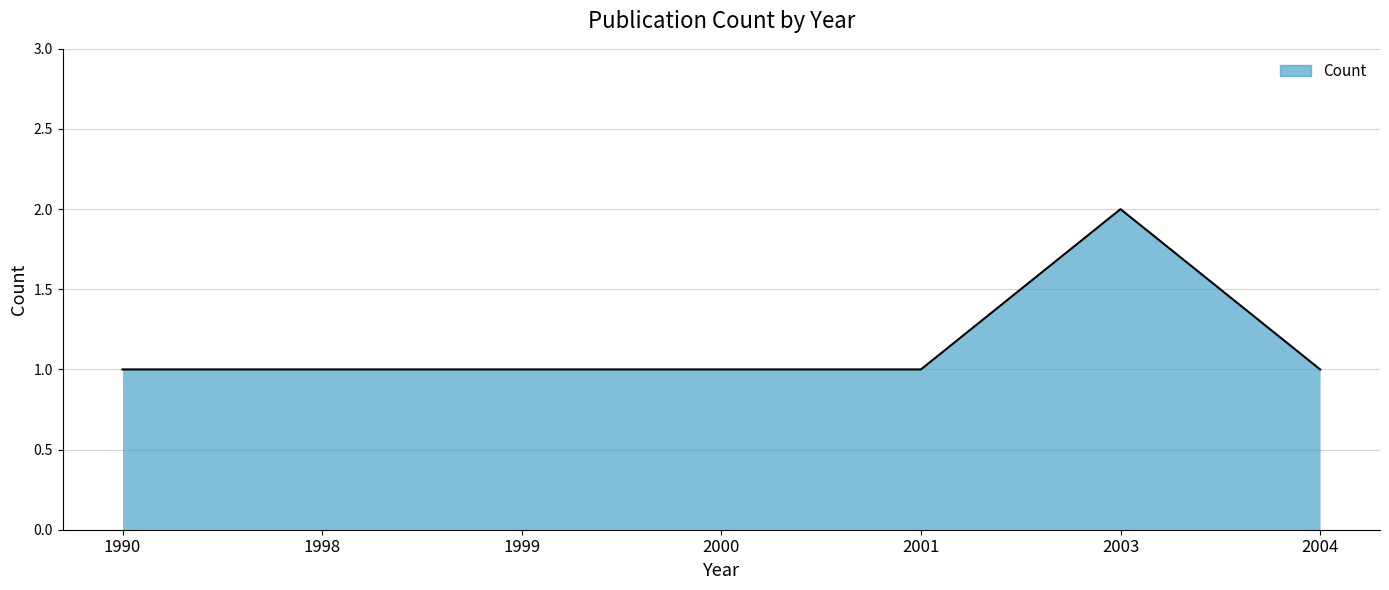

What is the average value?

1